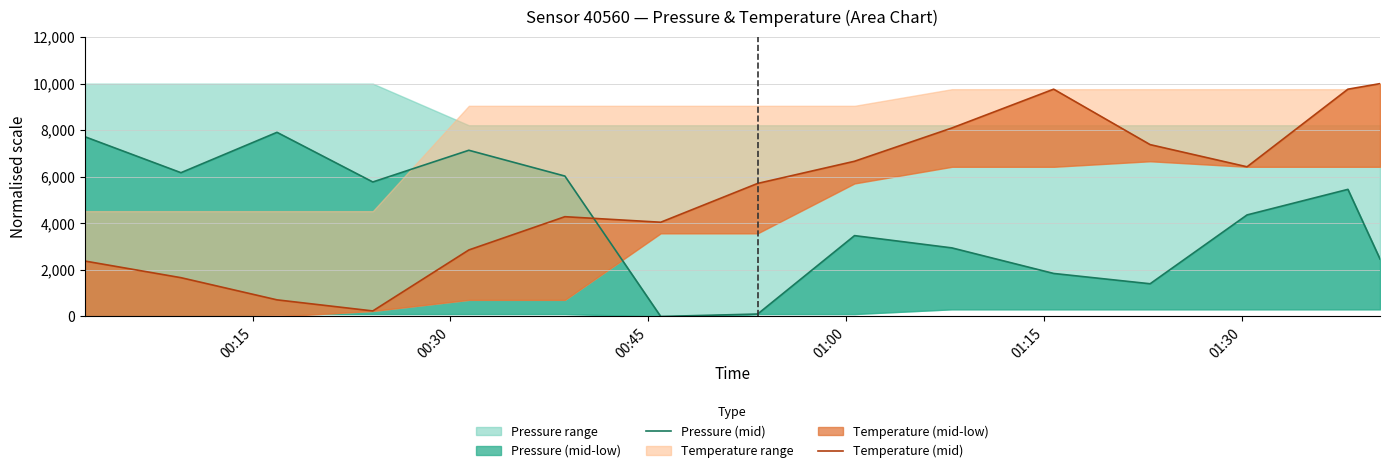

How many interior local valleys does the Pressure (mid) series have?

4